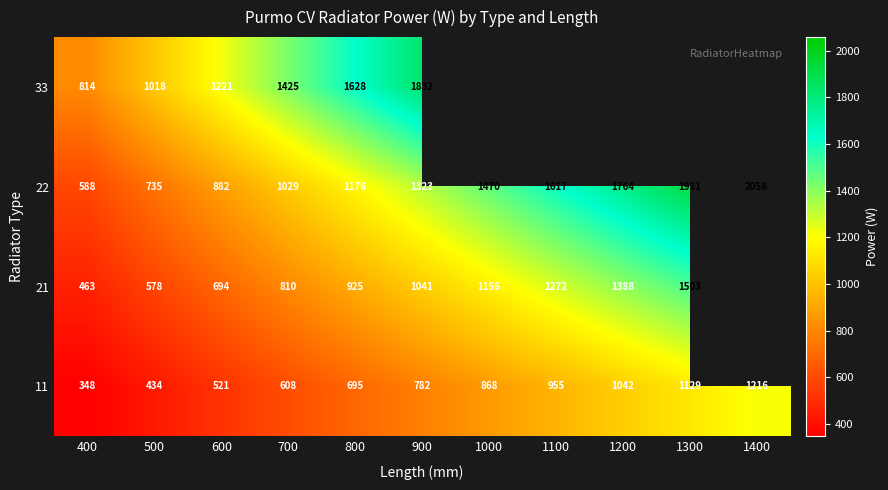

Rank the categories by 11 value from lowest to highest.

400, 500, 600, 700, 800, 900, 1000, 1100, 1200, 1300, 1400